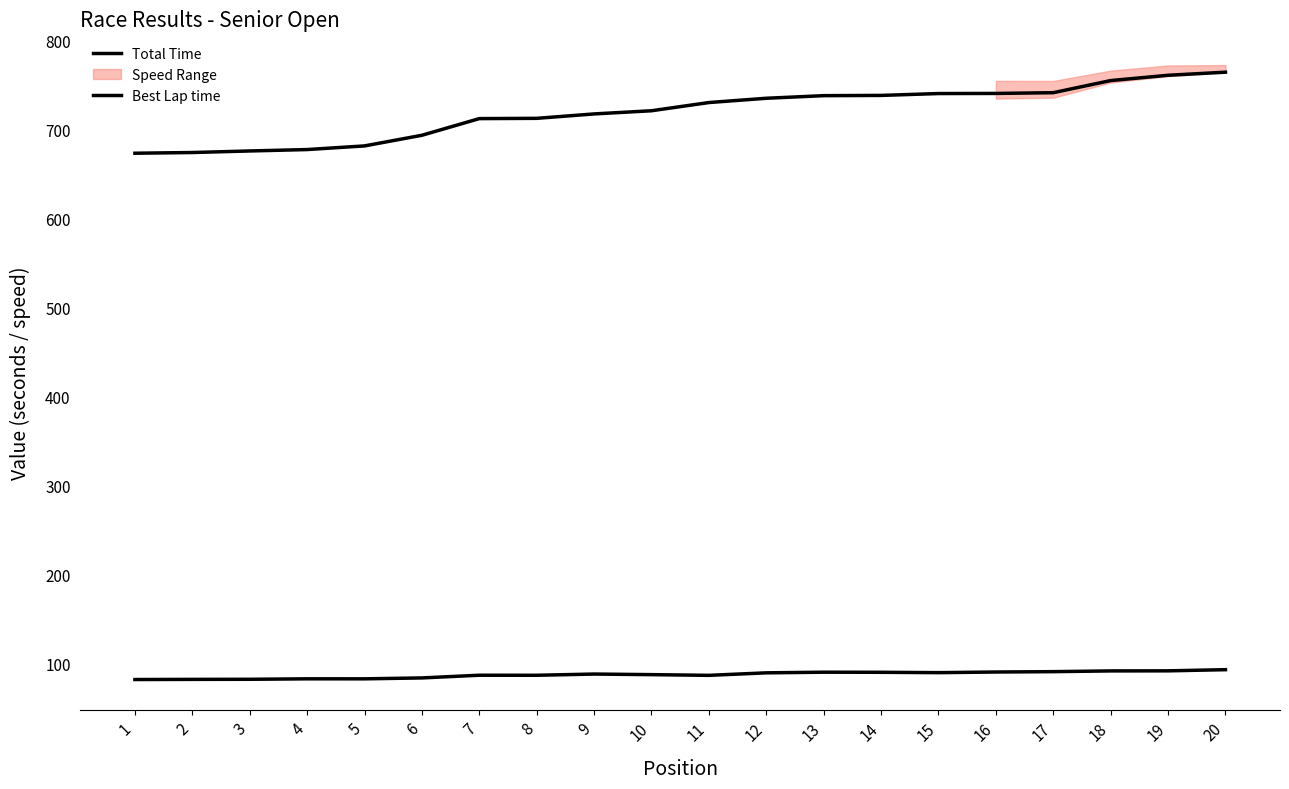

What is the difference between the maximum and minimum values in the Best Lap time series?

11.1